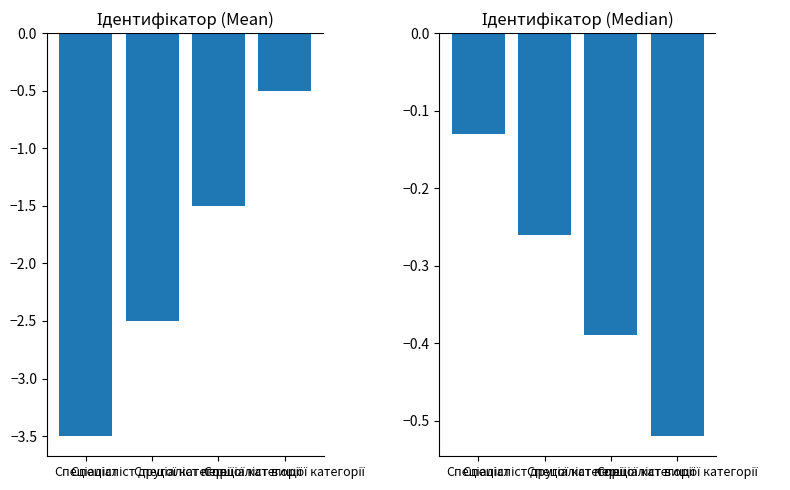

Rank the categories by value from highest to lowest.

Спеціаліст, Спеціаліст другої категорії, Спеціаліст першої категорії, Спеціаліст вищої категорії